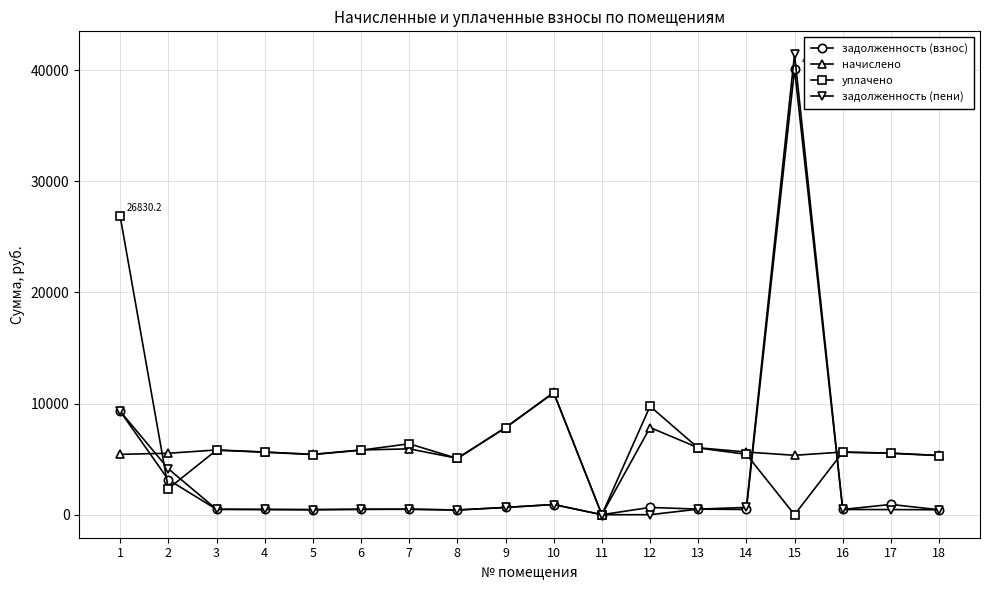

Between 1 and 3, which series saw the biggest shift?

уплачено